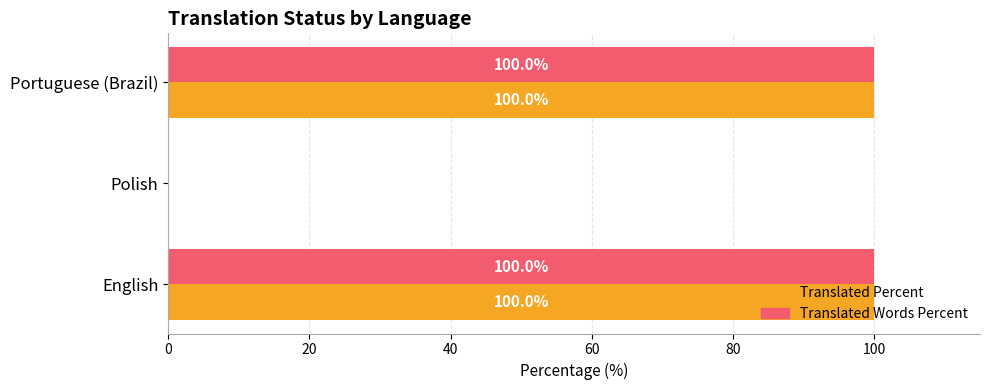

How many distinct data groups are displayed?

2